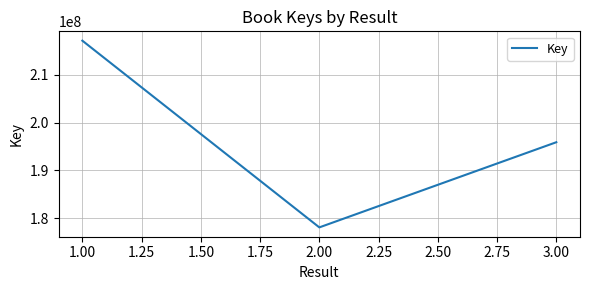

What is the sum of all values?

591078625